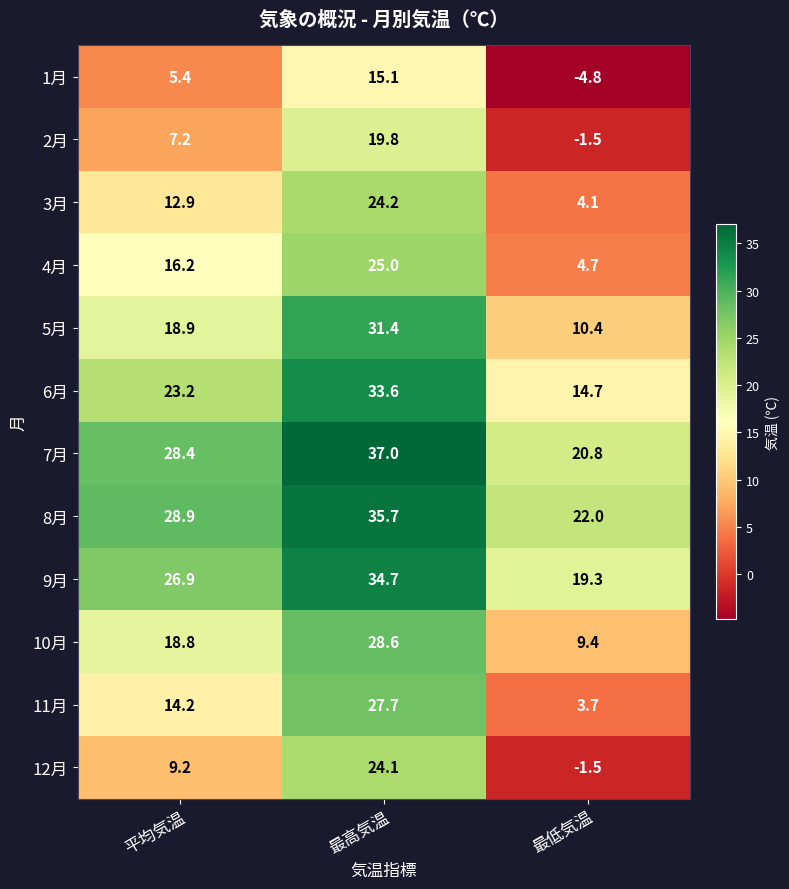

Read the 5月 value at 最高気温.

31.4